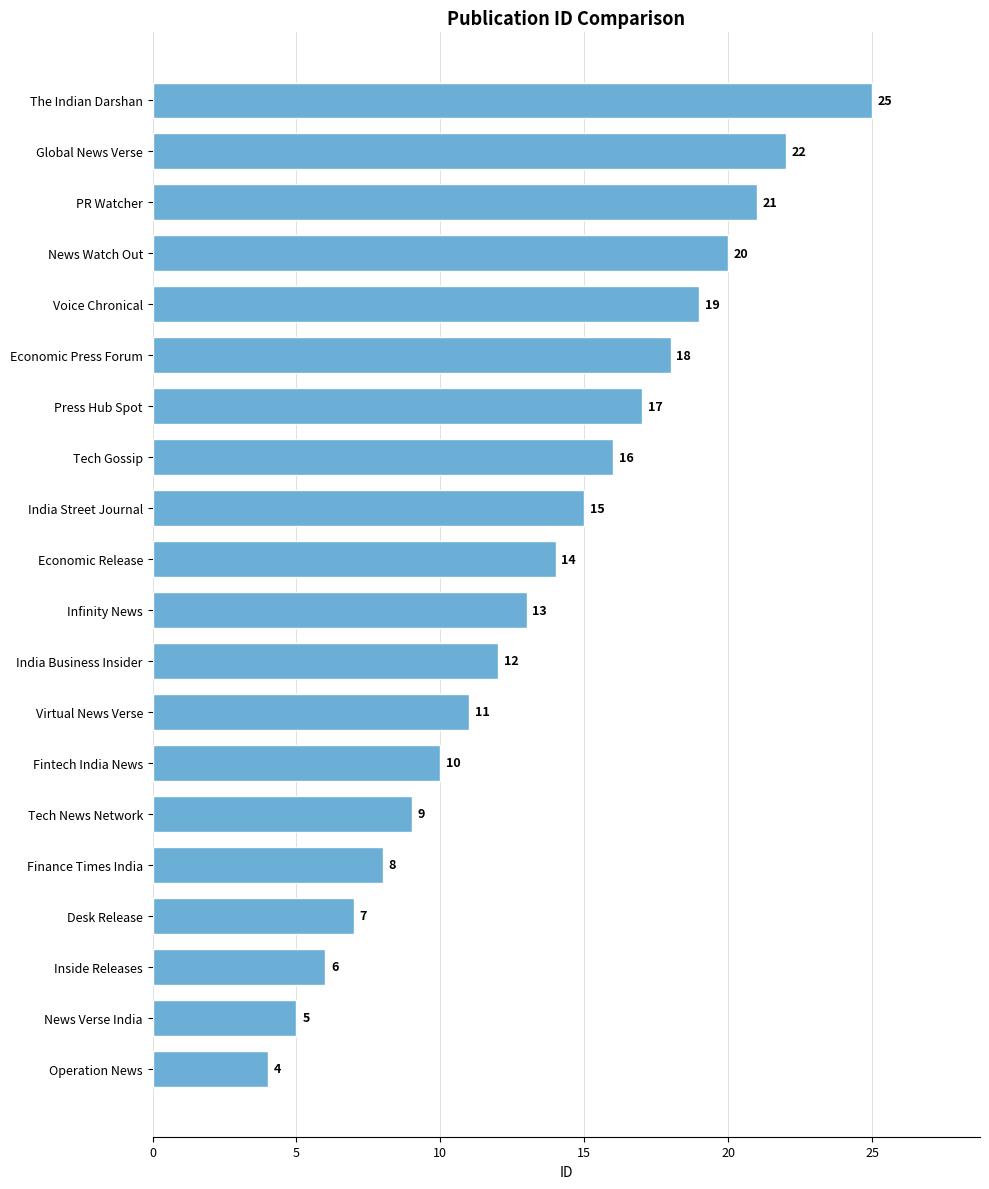

Approximately how many times larger is the value at Infinity News compared to Fintech India News?

1.3